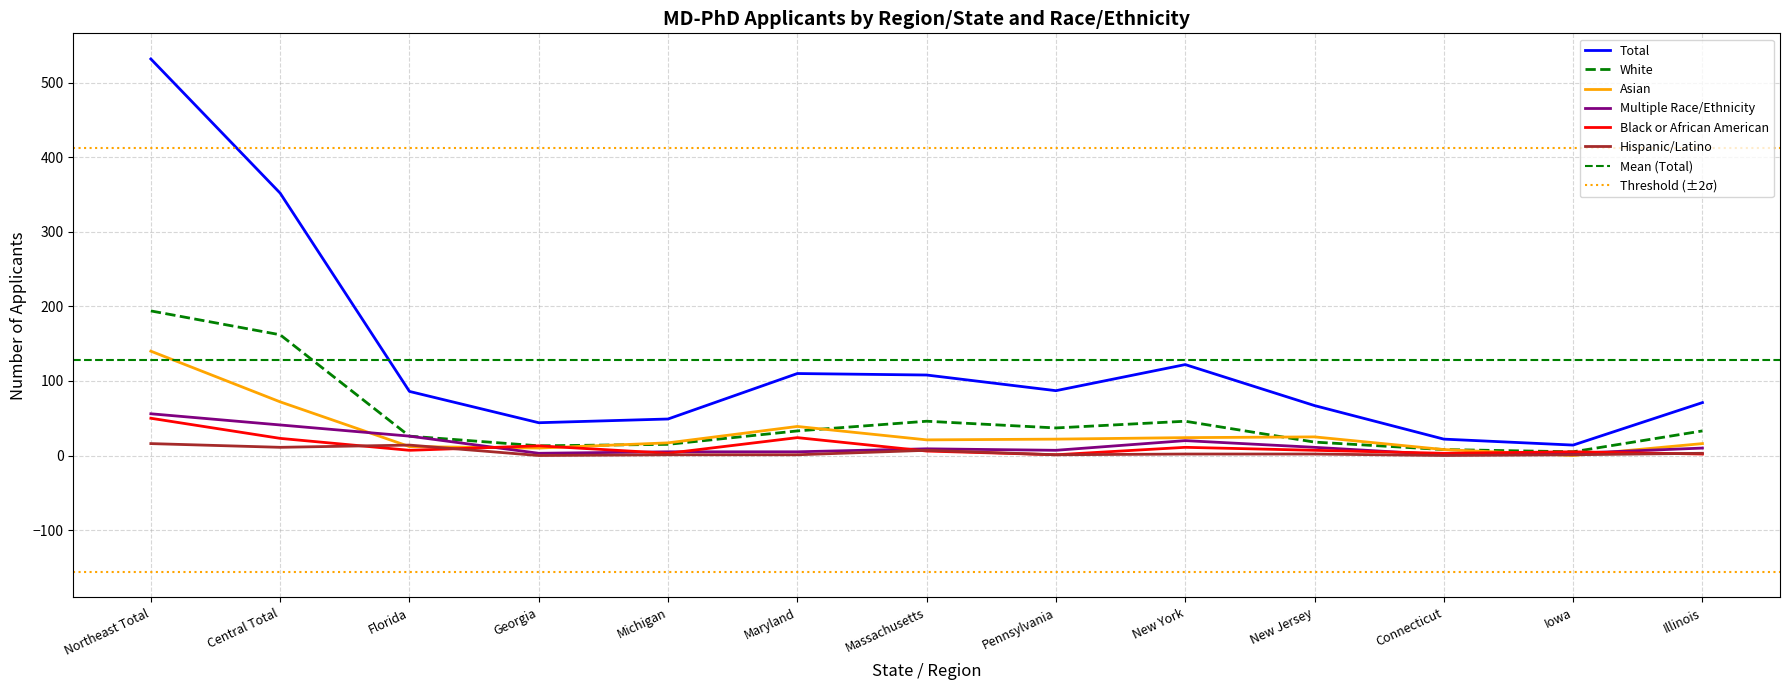

Which series ends up on top after the final intersection of Asian and Multiple Race/Ethnicity?

Asian